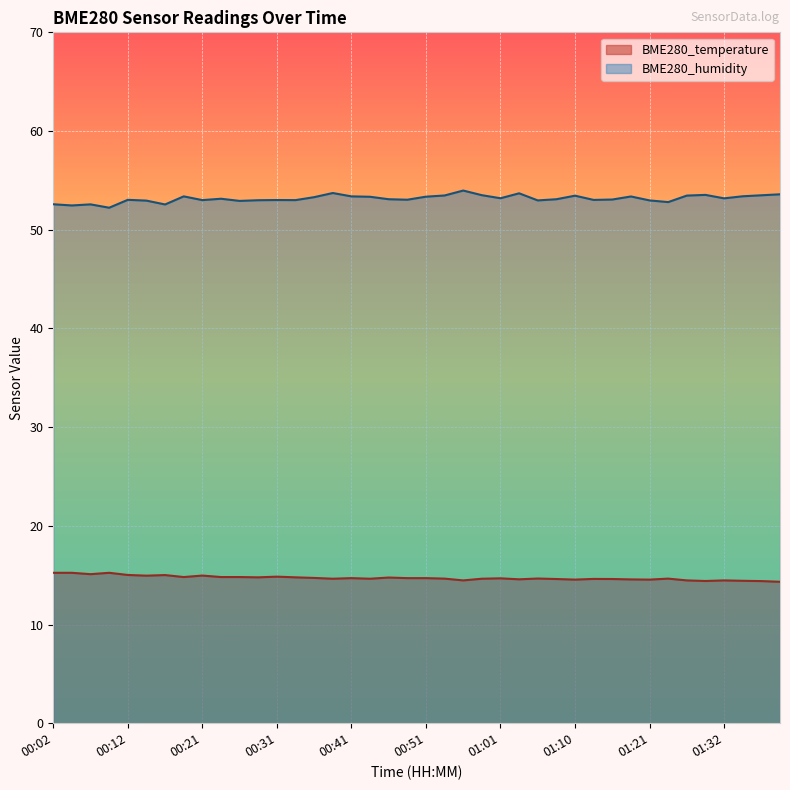

What is the greatest value displayed?

54.0